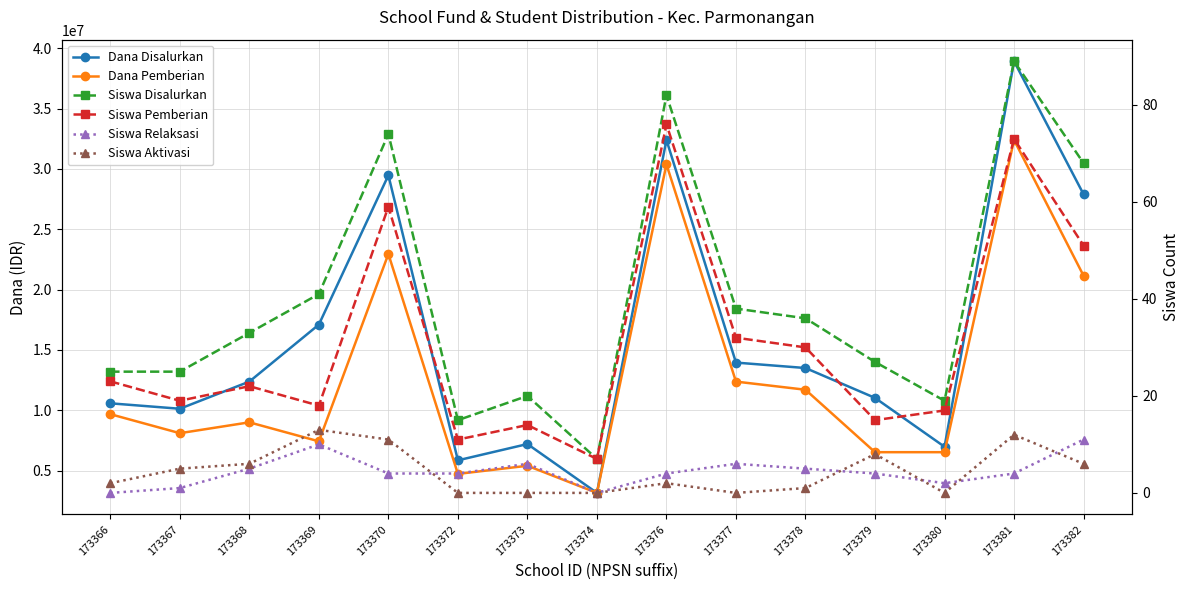

What is the difference between the highest and lowest values at 173372?

5850000